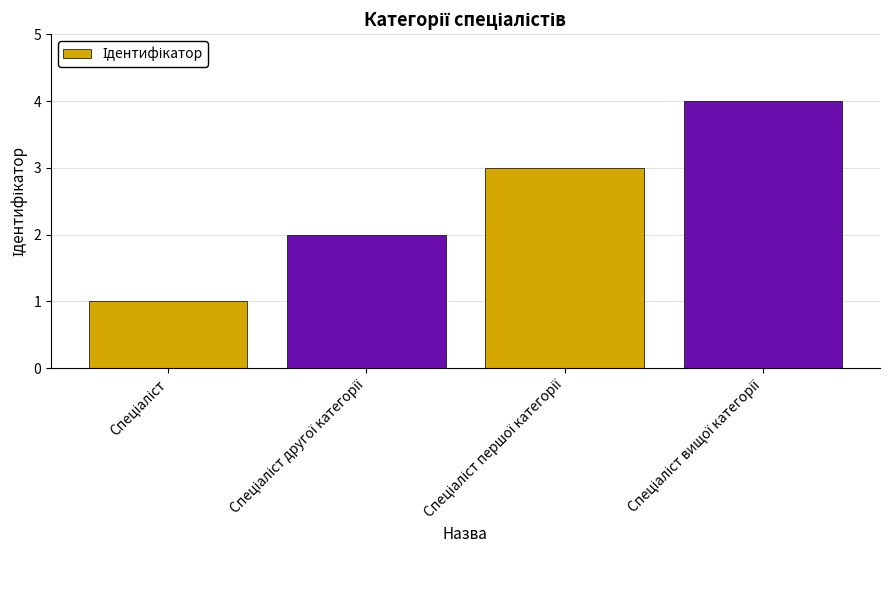

What is the difference between the maximum and minimum values?

3